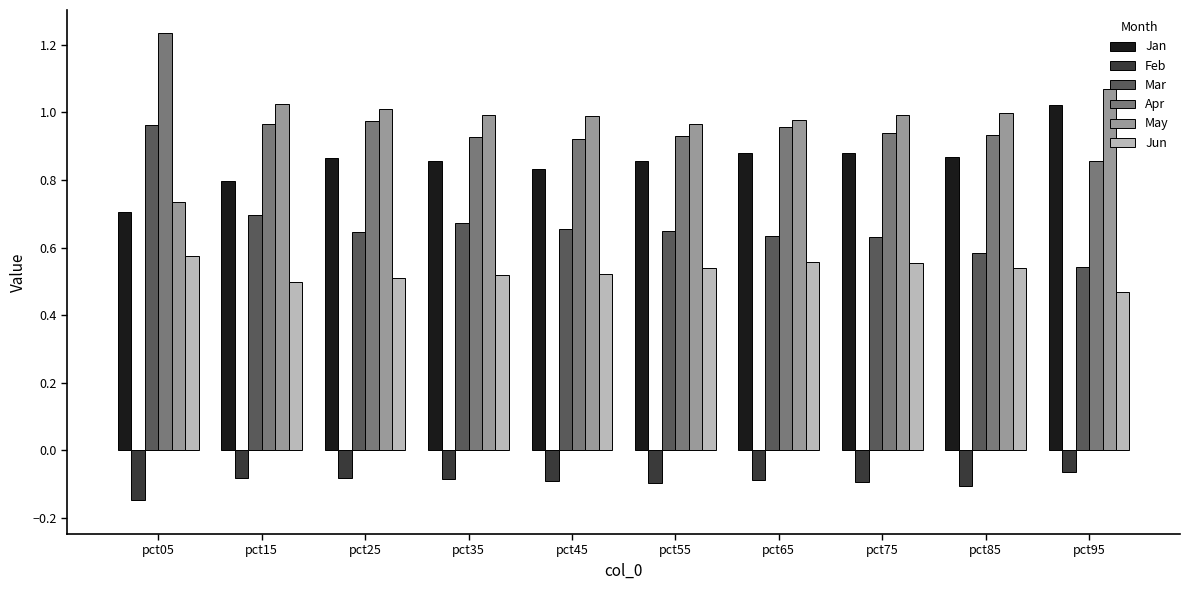

The value of May at pct85 is 1.4. True or false?

False